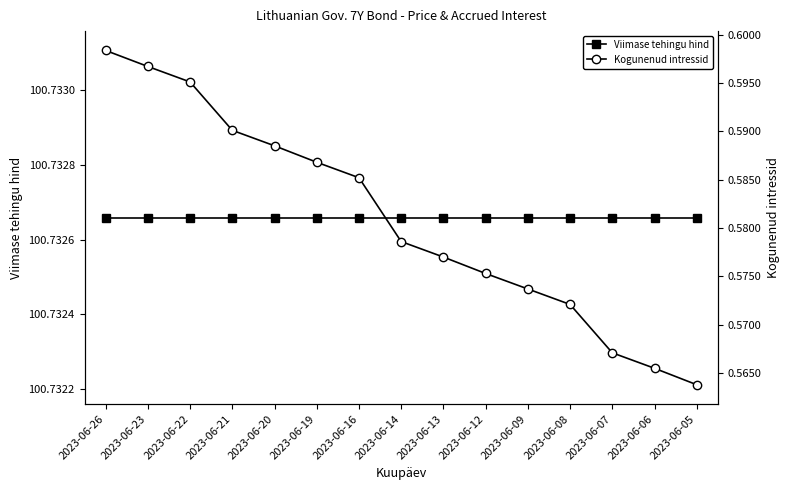

Rank the categories by Kogunenud intressid value from lowest to highest.

2023-06-05, 2023-06-06, 2023-06-07, 2023-06-08, 2023-06-09, 2023-06-12, 2023-06-13, 2023-06-14, 2023-06-16, 2023-06-19, 2023-06-20, 2023-06-21, 2023-06-22, 2023-06-23, 2023-06-26